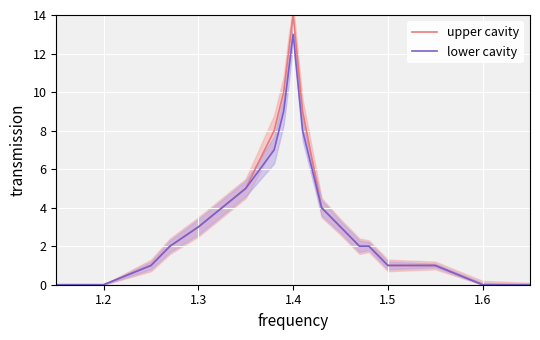

Reading left to right, extract all data points from this chart.

upper cavity: 0	0	1	2	3	5	8	10	12	14	9	4	3	2	2	1	1	0	0
lower cavity: 0	0	1	2	3	5	7	9	11	13	8	4	3	2	2	1	1	0	0